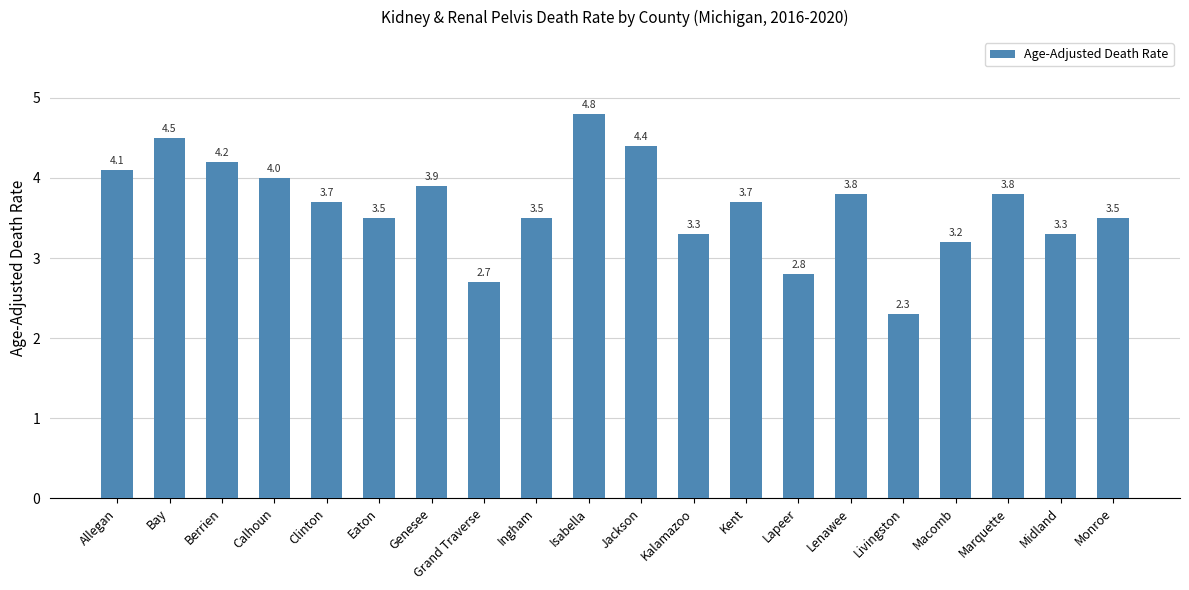

What is the sum of all values?

73.0